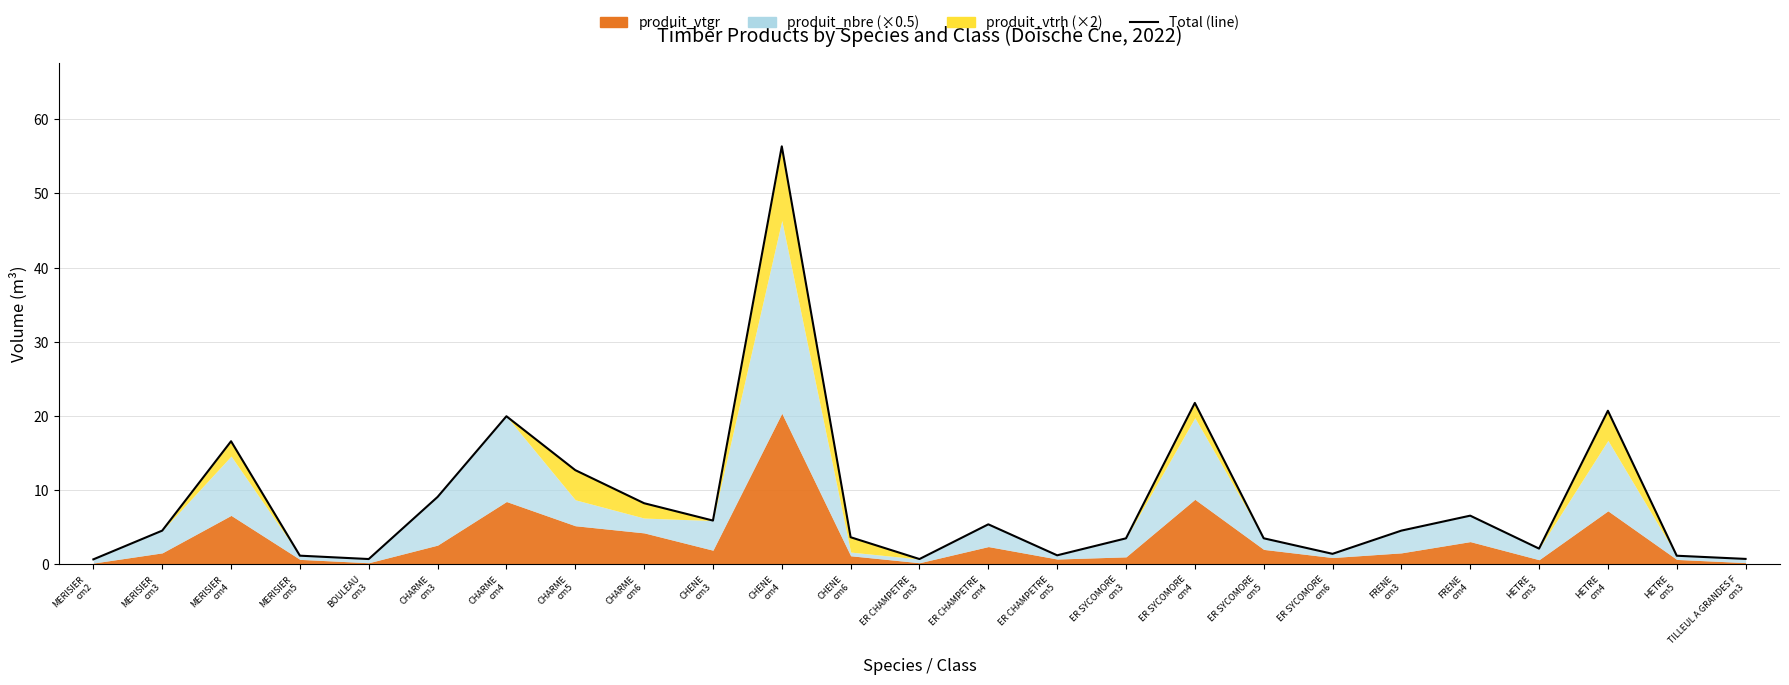

What is the label of the 16th point from the left?

ER SYCOMORE
cm3